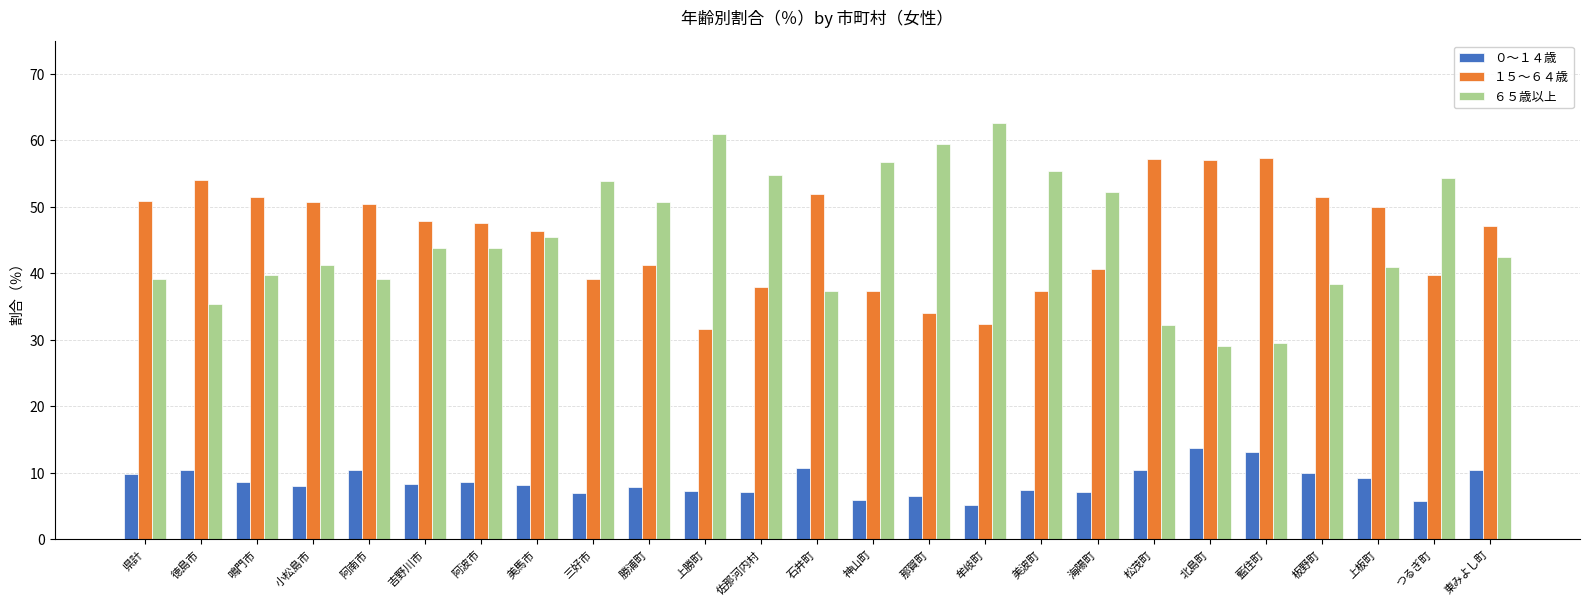

The ０～１４歳 series shows 6.5 at 那賀町. True or false?

True